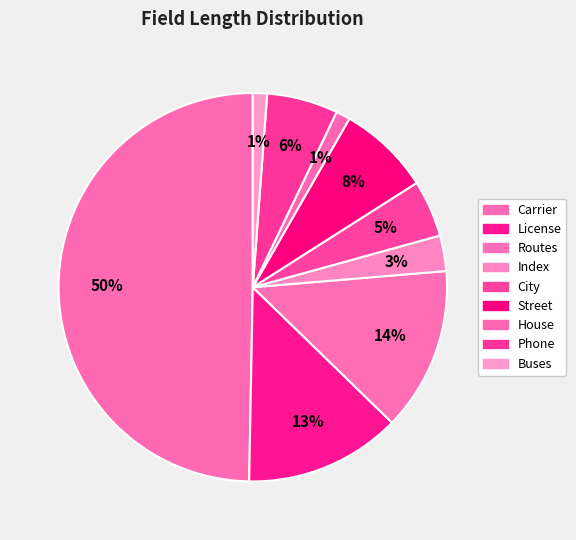

How many slices are in this pie chart?

9